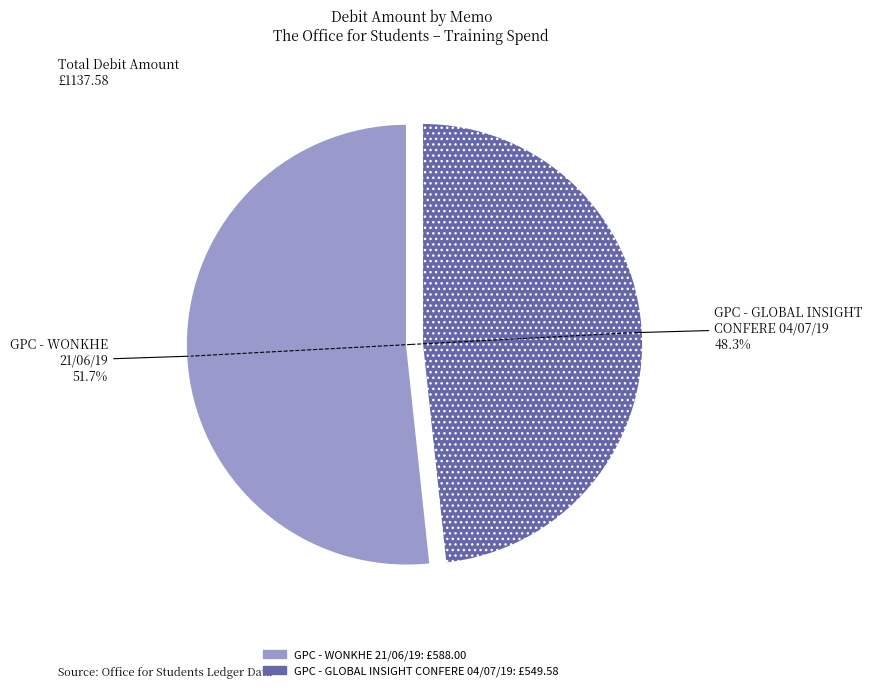

Is it true that GPC - GLOBAL INSIGHT CONFERE 04/07/19 is 48% of the pie?

True